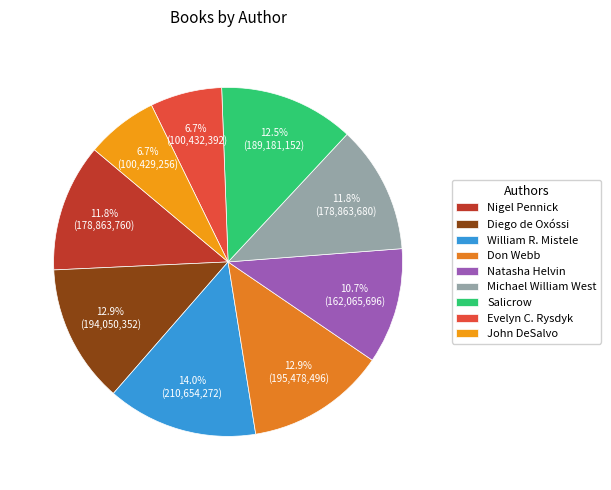

To the nearest percent, what percentage of the pie is Michael William West?

12%